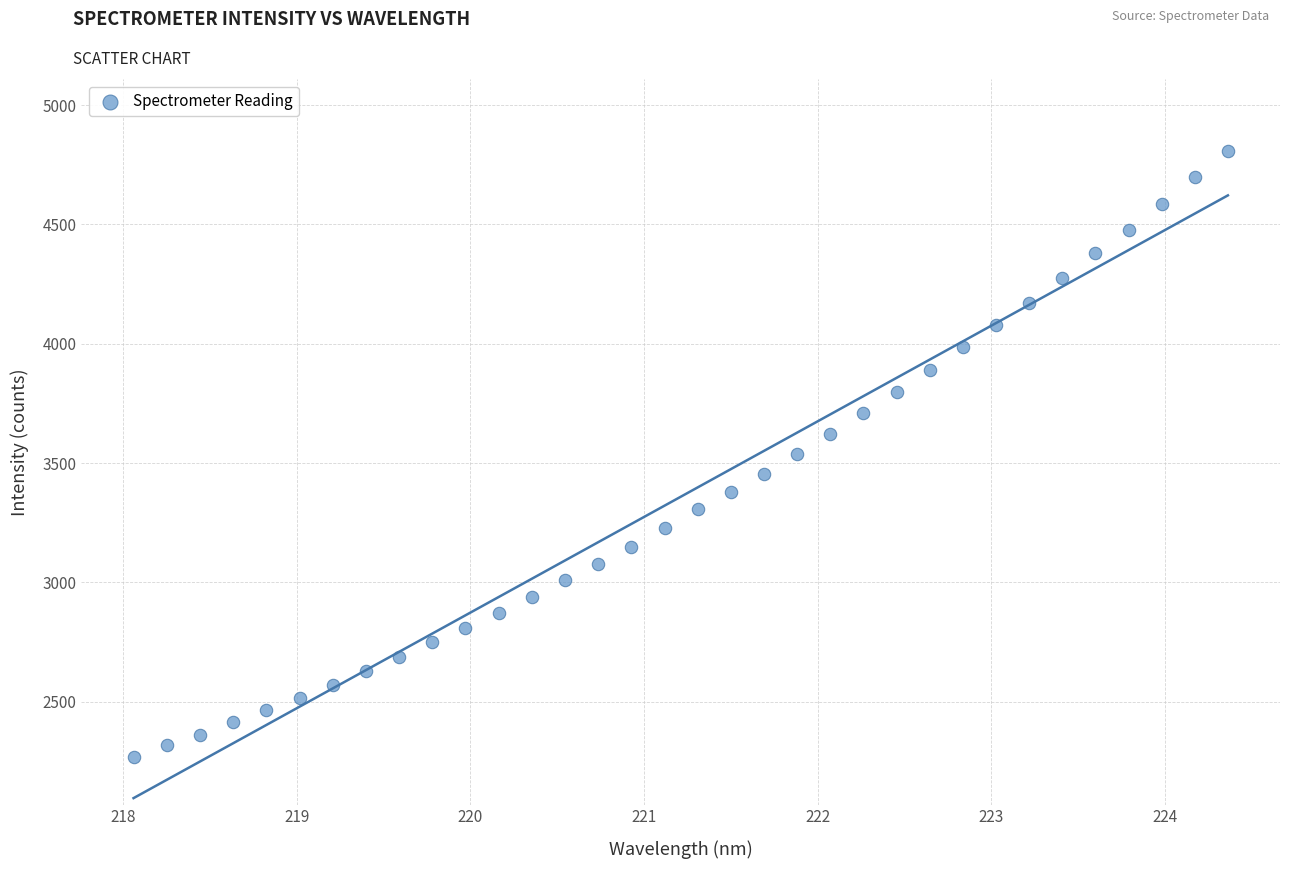

What is the range of Y values (max minus min)?

2541.0